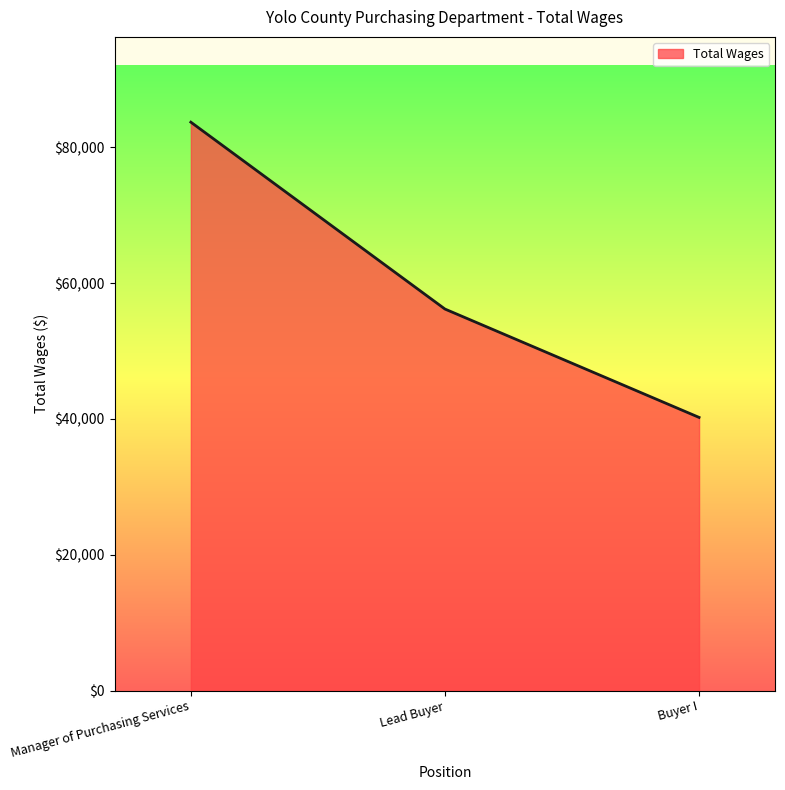

Is it true that the value at Manager of Purchasing Services is 83698?

True